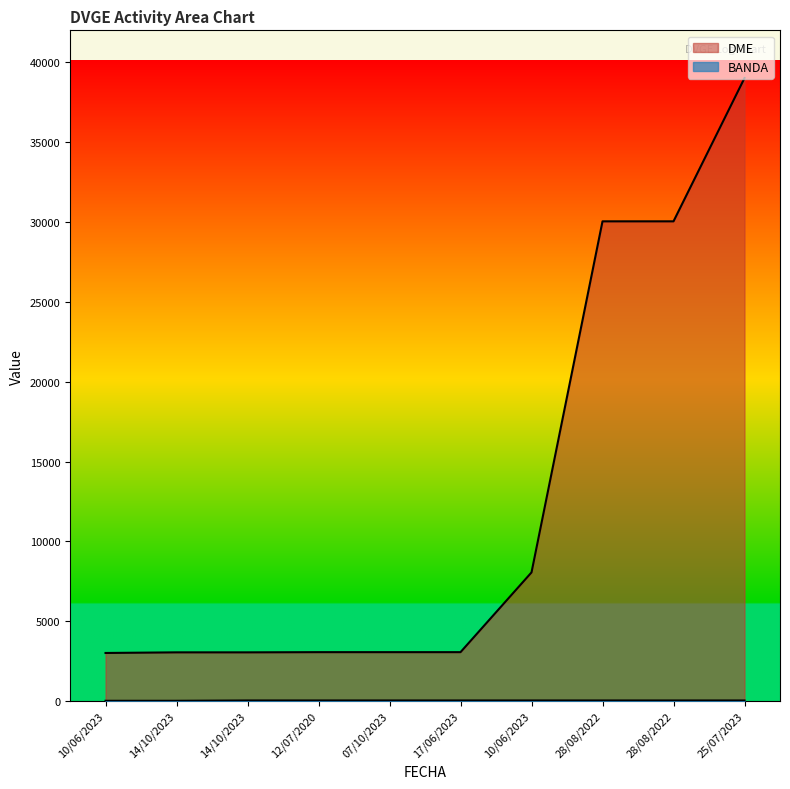

List the labels in order of BANDA value, smallest first.

10/06/2023, 14/10/2023, 14/10/2023, 12/07/2020, 07/10/2023, 17/06/2023, 10/06/2023, 28/08/2022, 28/08/2022, 25/07/2023